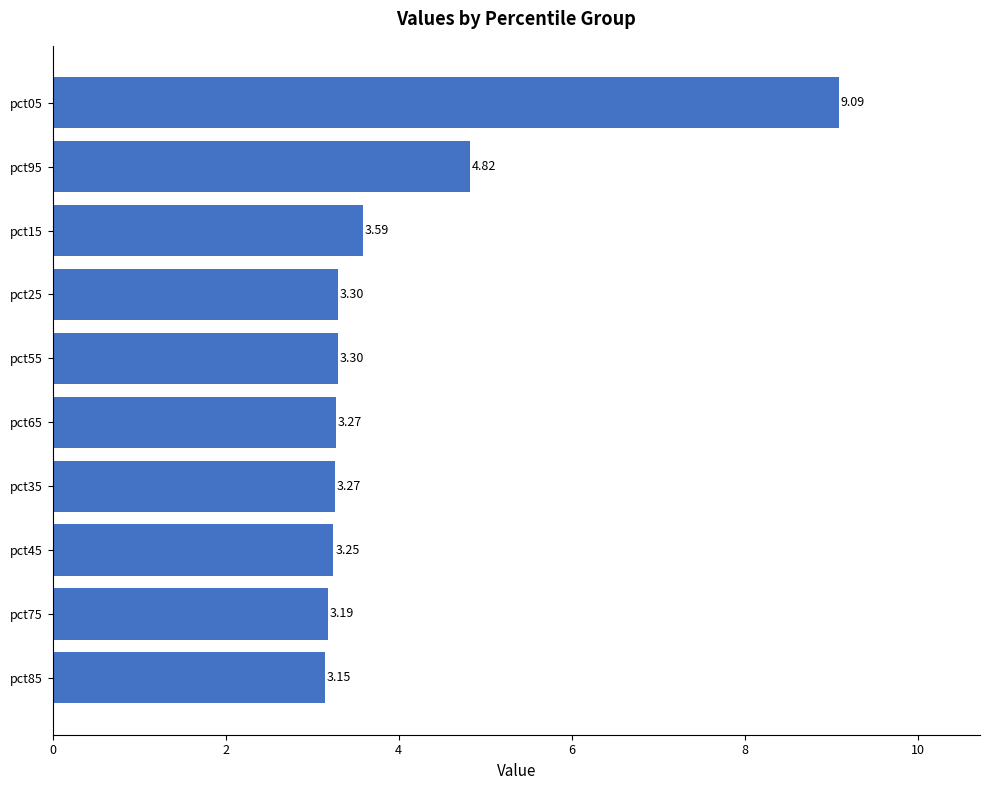

Which has a higher value, pct45 or pct05?

pct05